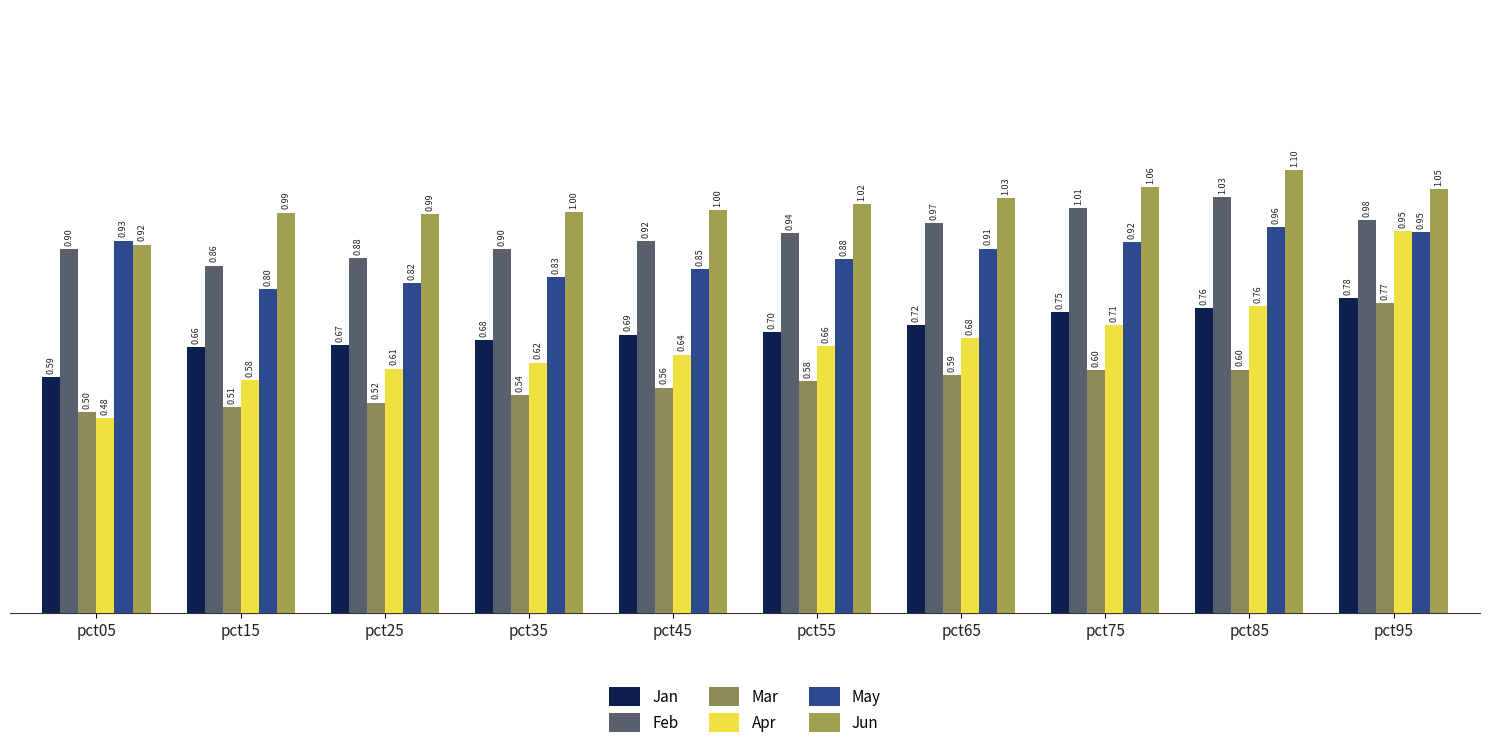

Is it true that May equals 0.2 at pct25?

False